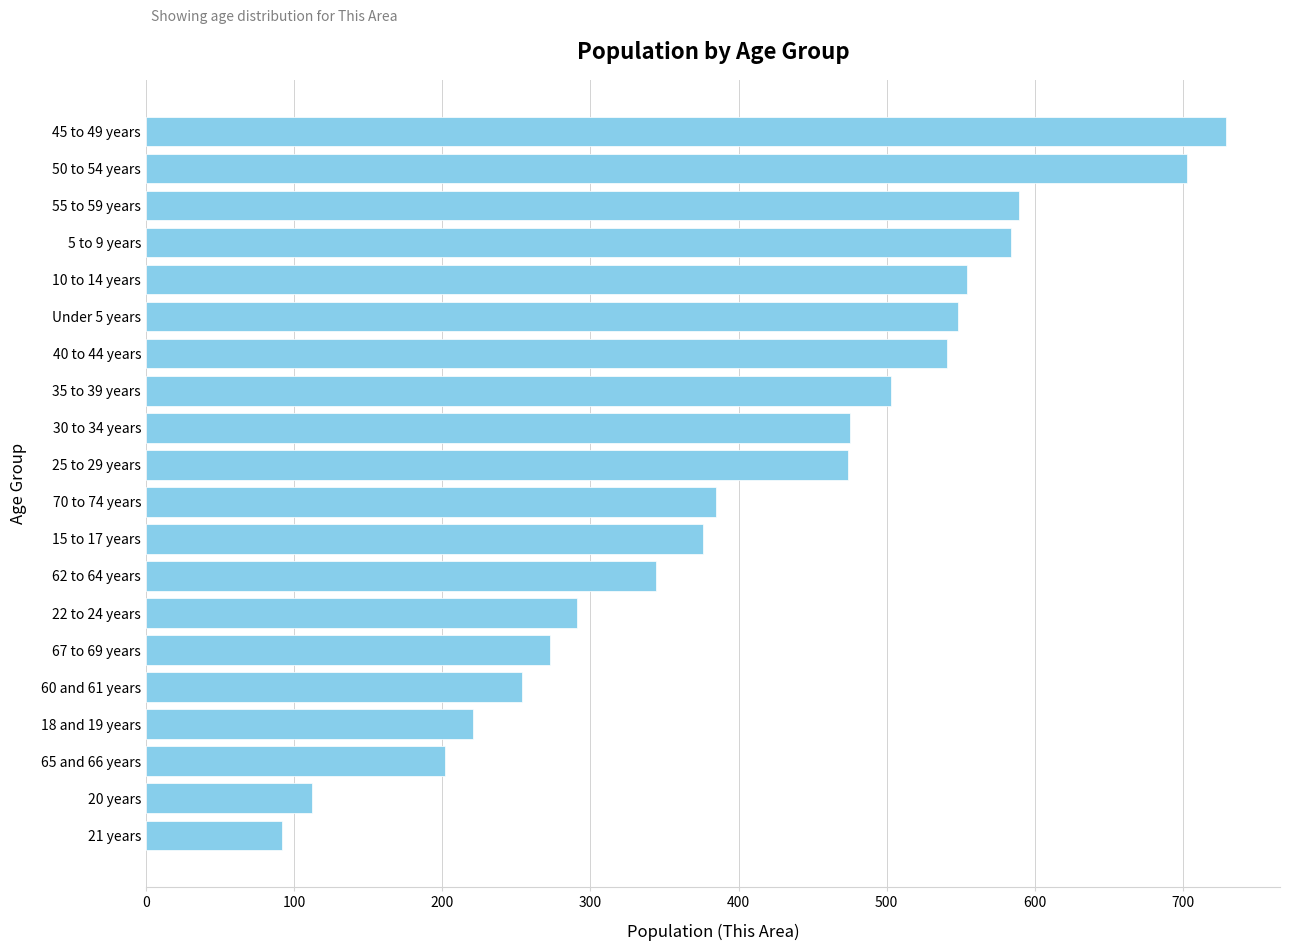

How many data points are less than 474?

10